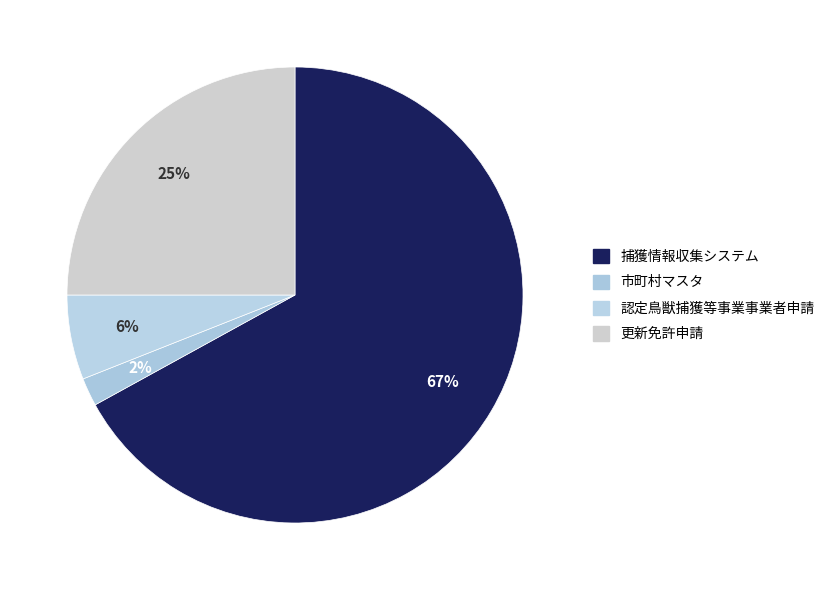

Which slice is the largest?

捕獲情報収集システム